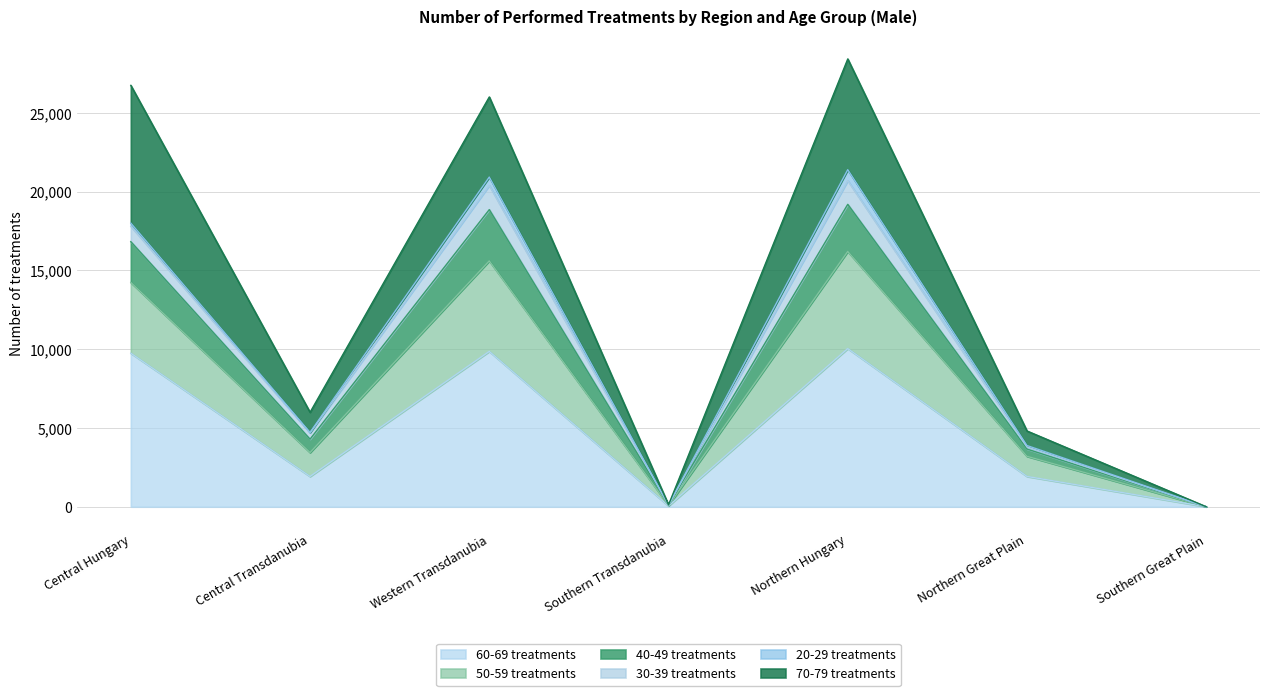

What is the total value across all series at Northern Hungary?

28431